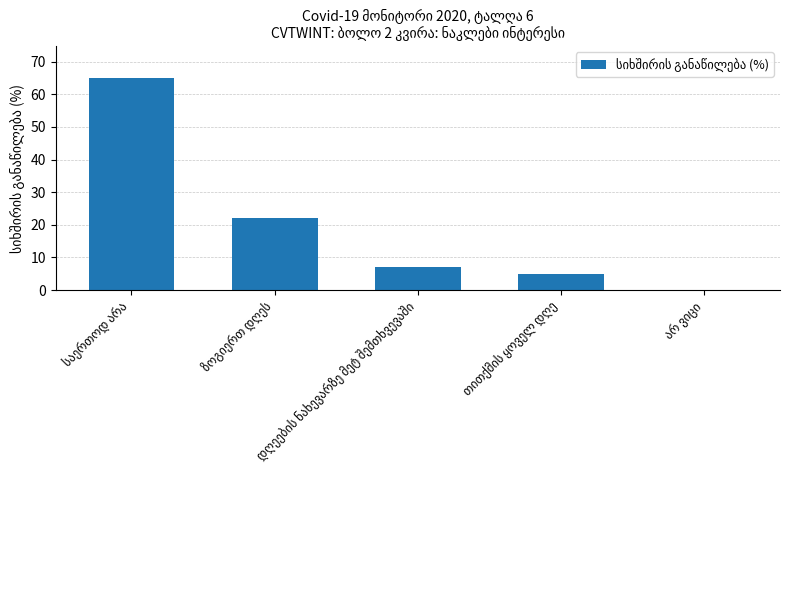

What is the sum of all values?

99